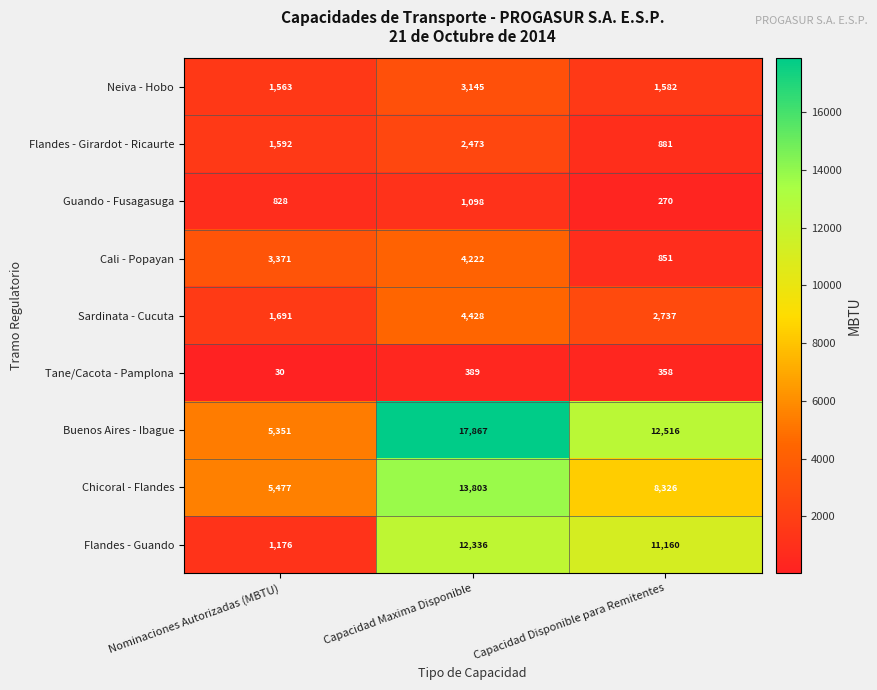

Rank the series by their maximum value, from lowest to highest.

Tane/Cacota - Pamplona, Guando - Fusagasuga, Flandes - Girardot - Ricaurte, Neiva - Hobo, Cali - Popayan, Sardinata - Cucuta, Flandes - Guando, Chicoral - Flandes, Buenos Aires - Ibague